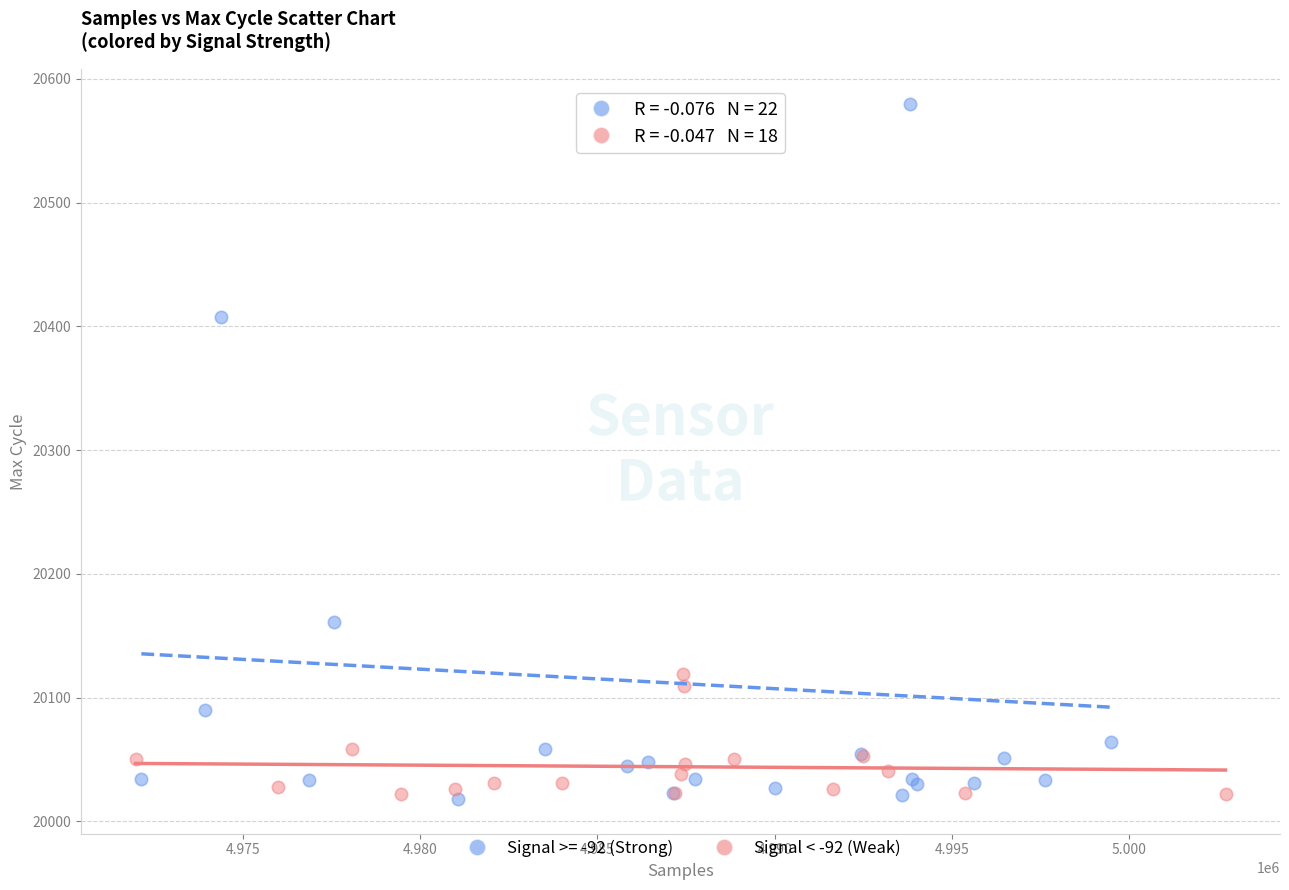

Which series contains the highest Y value?

Signal >= -92 (Strong)